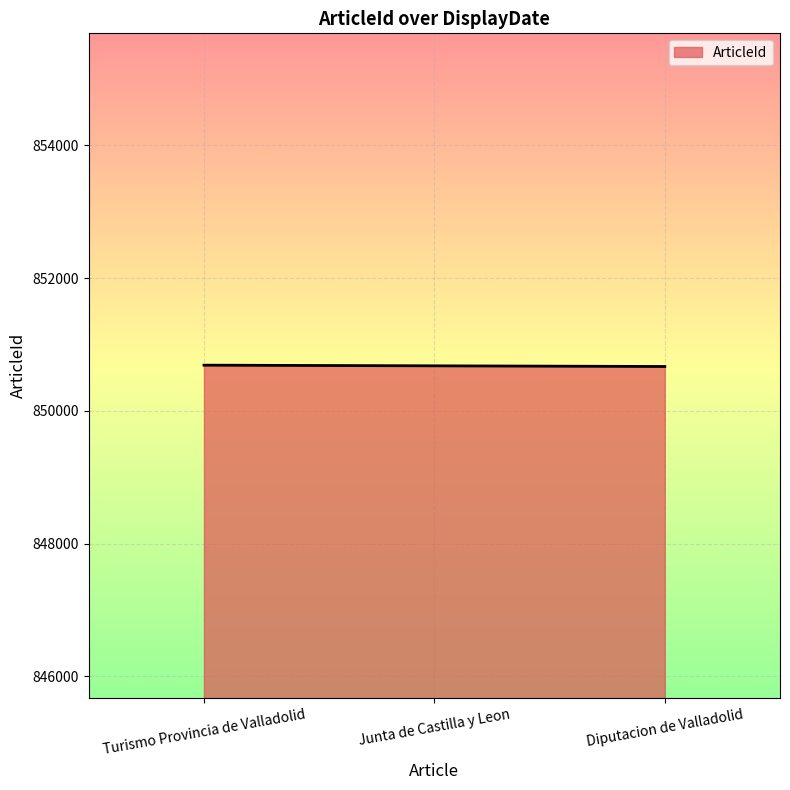

Approximately how many times larger is the value at Junta de Castilla y Leon compared to Diputacion de Valladolid?

1.0